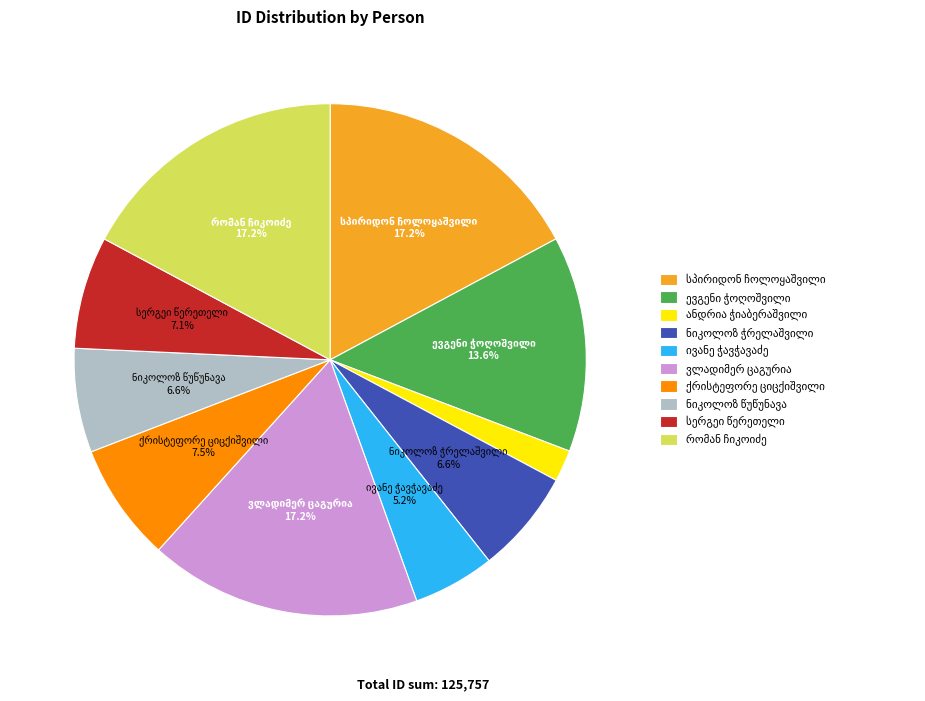

Does any single category account for the majority?

No